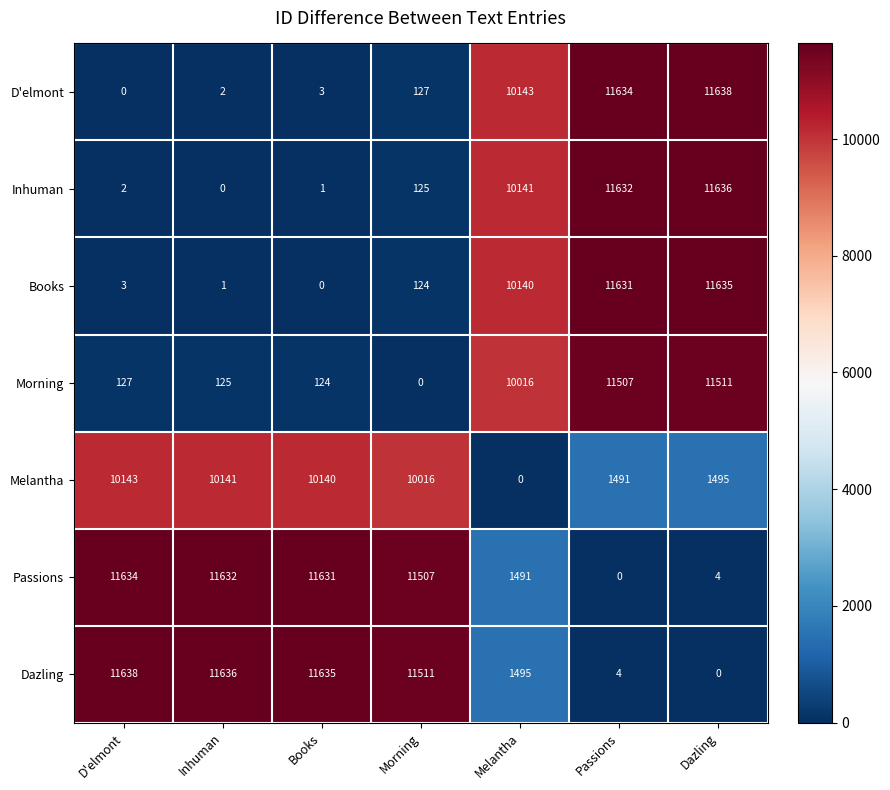

At which label does Morning reach its peak?

Dazling